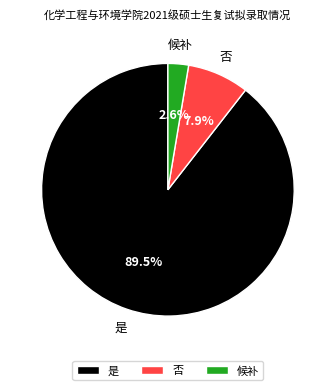

How many segments does this pie chart have?

3